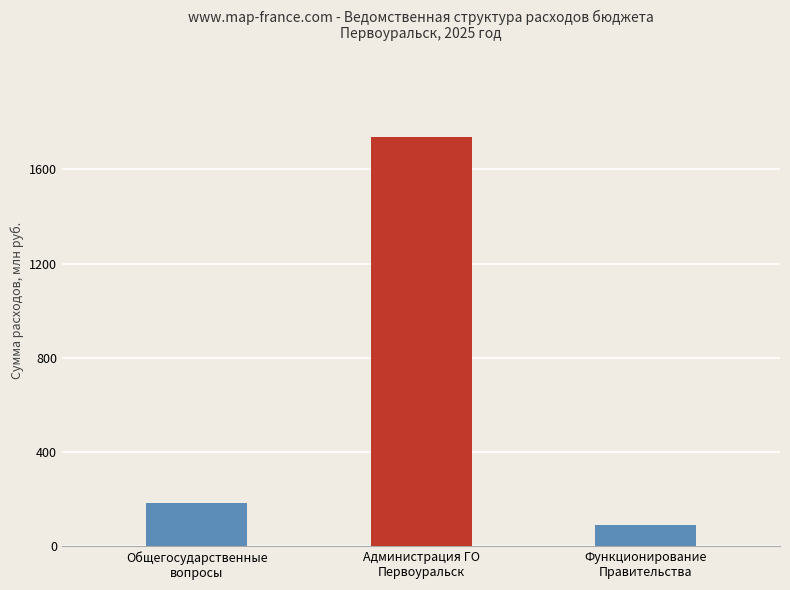

List the labels in order of value, largest first.

Администрация ГО
Первоуральск, Общегосударственные
вопросы, Функционирование
Правительства